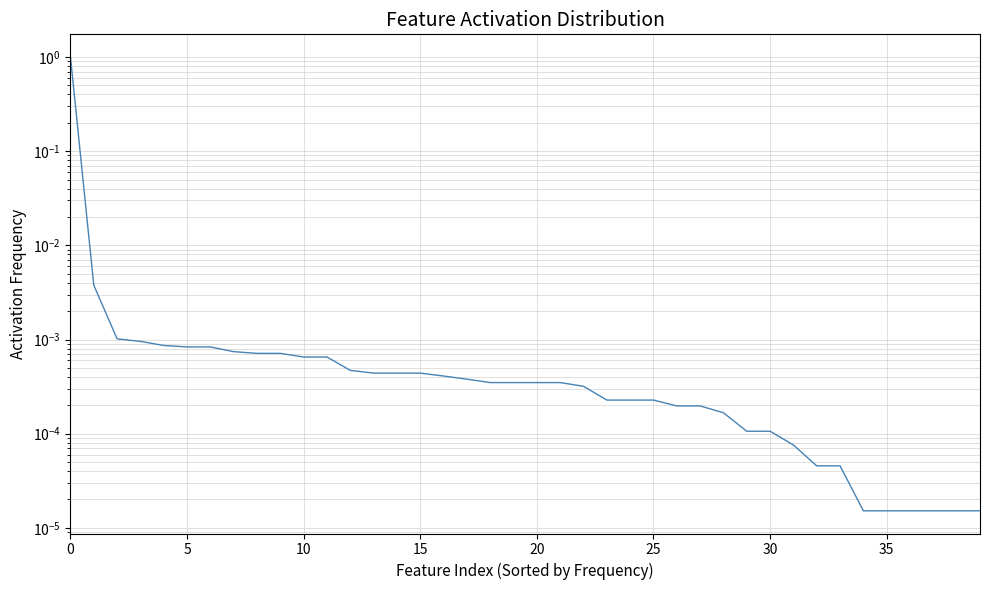

How many lines are shown in the chart?

1